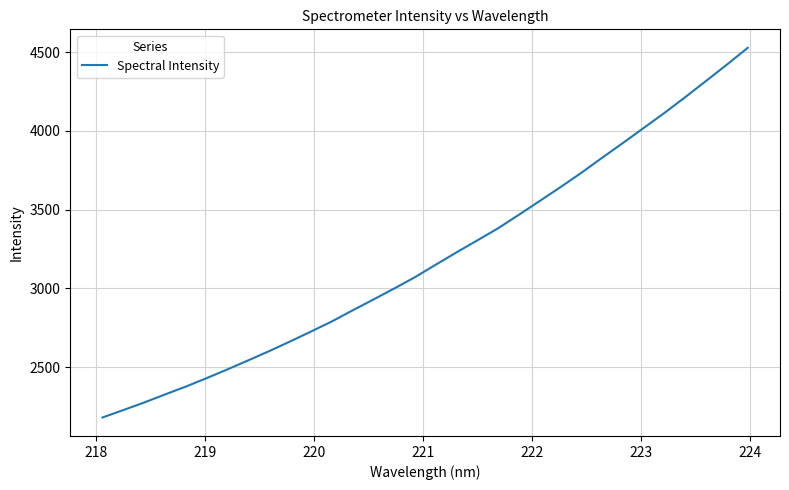

What is the maximum value shown in the chart?

4526.9